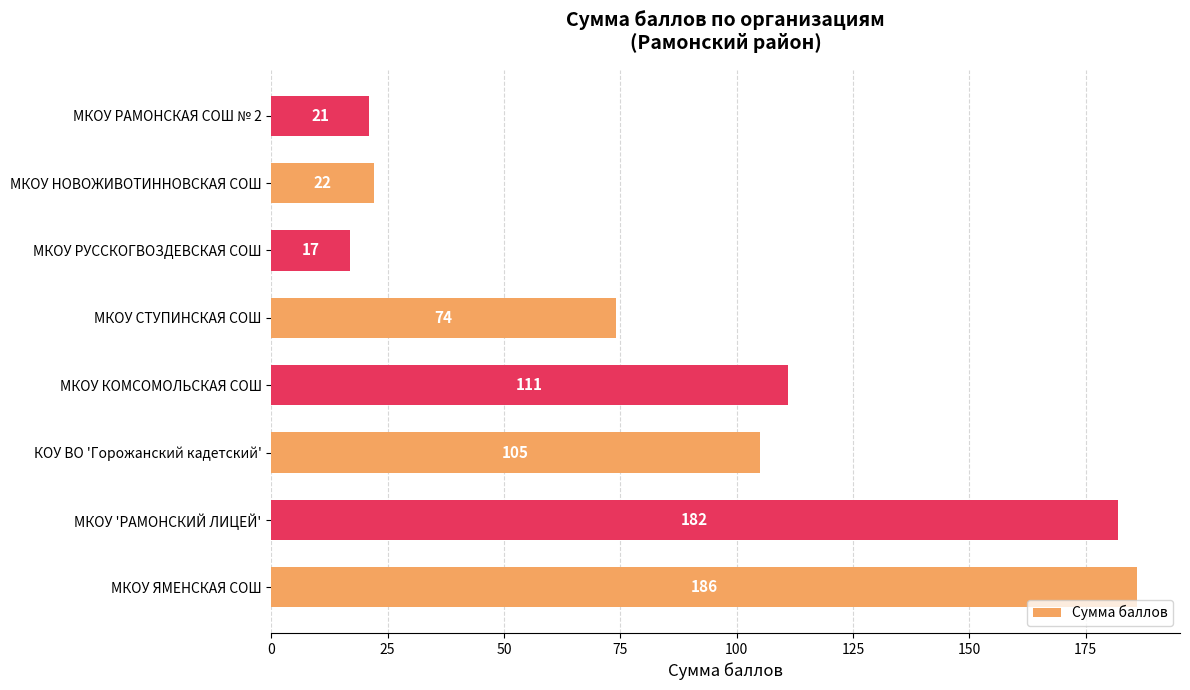

Rank the categories by value from lowest to highest.

МКОУ РУССКОГВОЗДЕВСКАЯ СОШ, МКОУ РАМОНСКАЯ СОШ № 2, МКОУ НОВОЖИВОТИННОВСКАЯ СОШ, МКОУ СТУПИНСКАЯ СОШ, КОУ ВО 'Горожанский кадетский', МКОУ КОМСОМОЛЬСКАЯ СОШ, МКОУ 'РАМОНСКИЙ ЛИЦЕЙ', МКОУ ЯМЕНСКАЯ СОШ